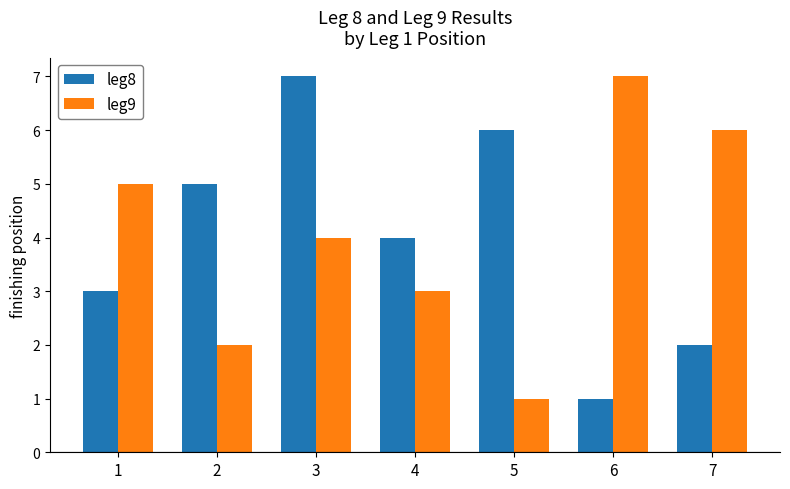

How many bars are there in total?

14